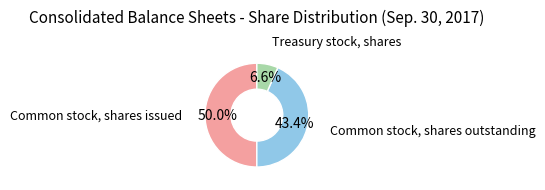

Which slice is the largest?

Common stock, shares issued